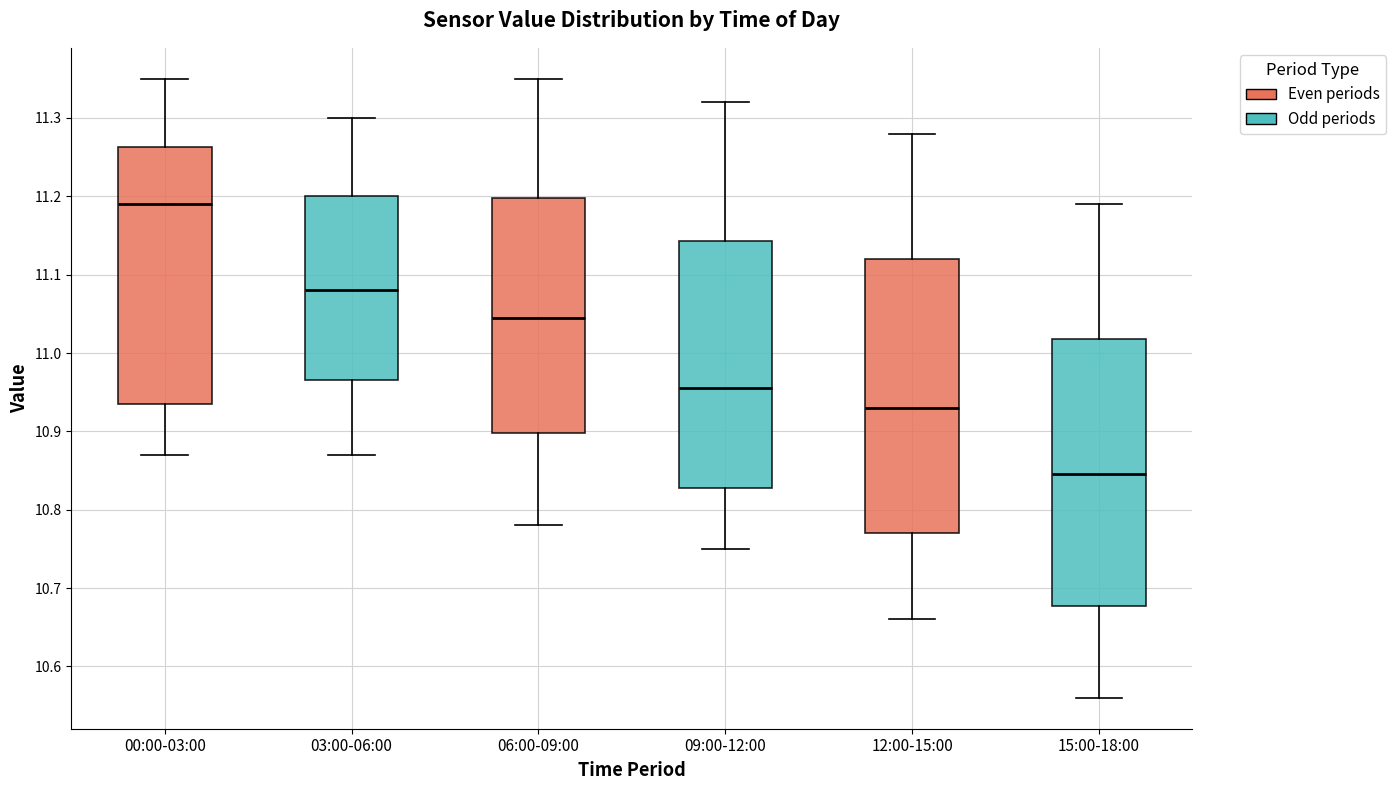

Reading left to right, read every box against the y-axis: the position of its median line, the range the box covers, and the ends of its whiskers. The values are not printed on the chart, so give them approximately, as read against the axis.

00:00-03:00: median 11.19, box 10.94 to 11.26, whiskers 10.87 to 11.35
03:00-06:00: median 11.08, box 10.97 to 11.20, whiskers 10.87 to 11.30
06:00-09:00: median 11.05, box 10.90 to 11.20, whiskers 10.78 to 11.35
09:00-12:00: median 10.96, box 10.83 to 11.14, whiskers 10.75 to 11.32
12:00-15:00: median 10.93, box 10.77 to 11.12, whiskers 10.66 to 11.28
15:00-18:00: median 10.85, box 10.68 to 11.02, whiskers 10.56 to 11.19